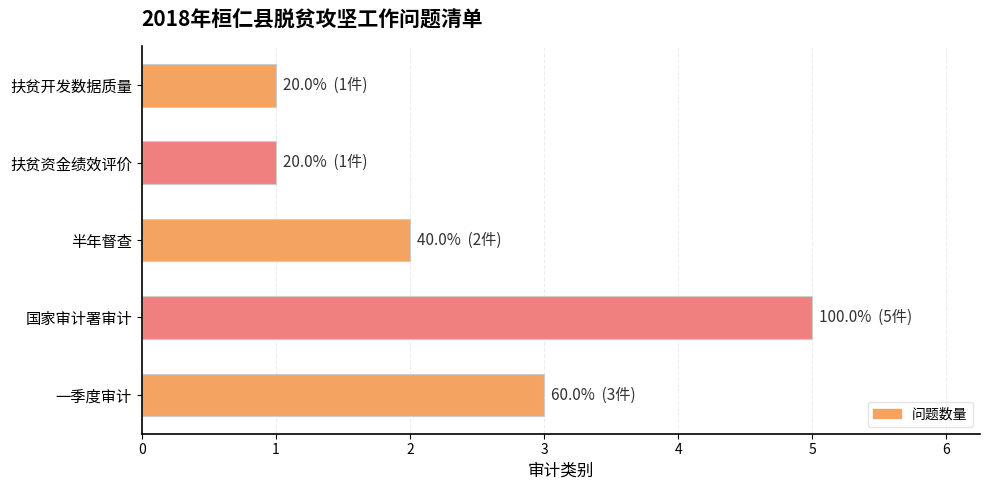

Which label corresponds to the largest value in the chart?

国家审计署审计